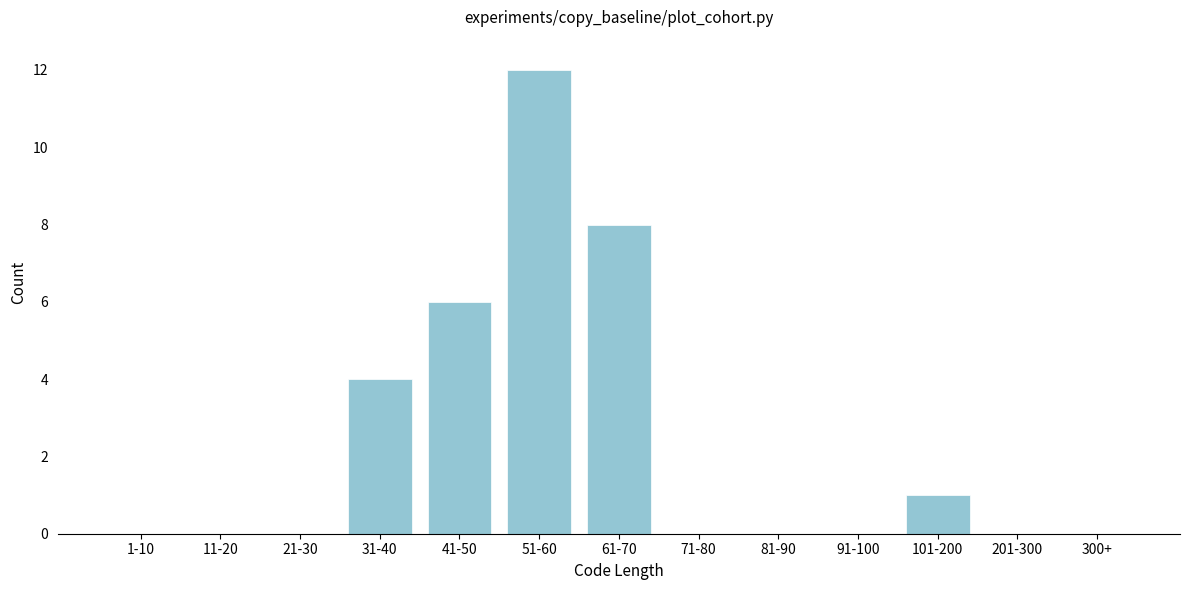

Reading right to left, transcribe all the data shown in this chart.

300+=0	201-300=0	101-200=1	91-100=0	81-90=0	71-80=0	61-70=8	51-60=12	41-50=6	31-40=4	21-30=0	11-20=0	1-10=0